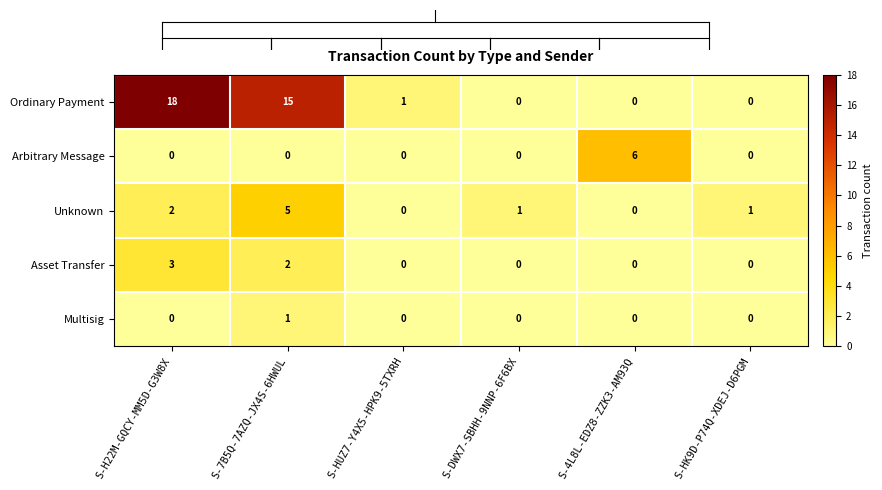

How many Arbitrary Message values are between 0 and 1?

5